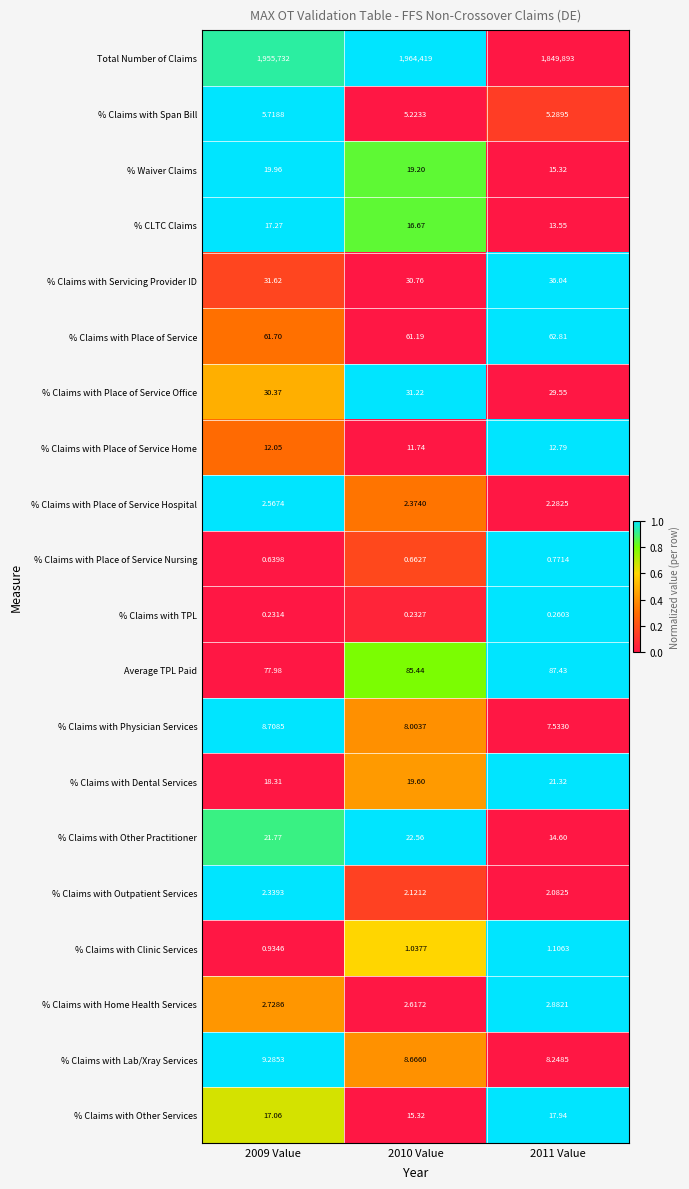

What is the total value across all series at 2009 Value?

1956073.2